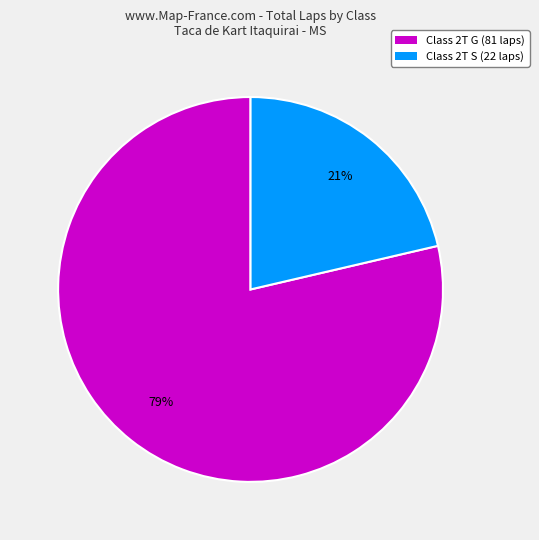

Between Class 2T S (22 laps) and Class 2T G (81 laps), which is larger?

Class 2T G (81 laps)